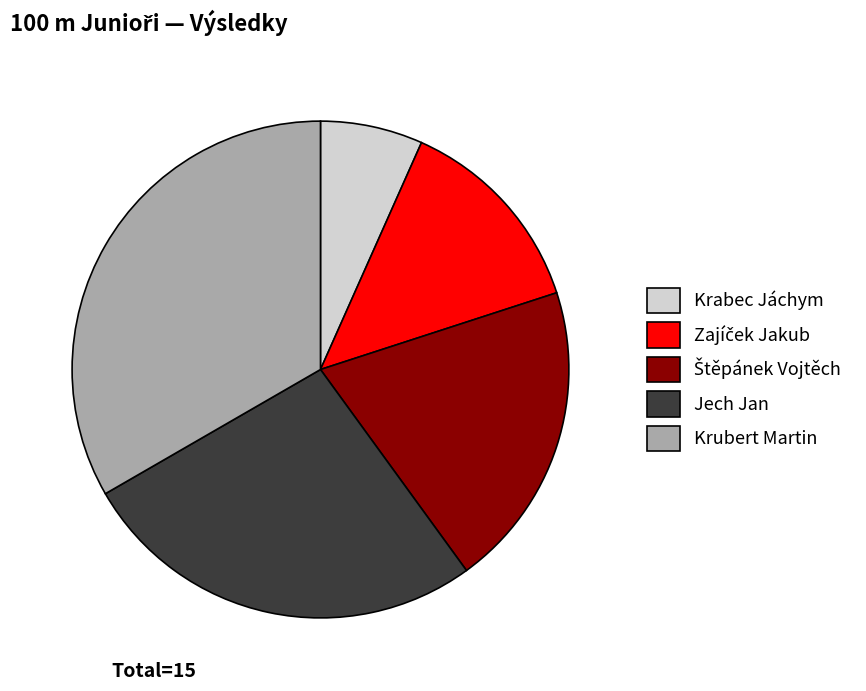

What is the ratio of the value at Krubert Martin to the value at Krabec Jáchym?

5.0